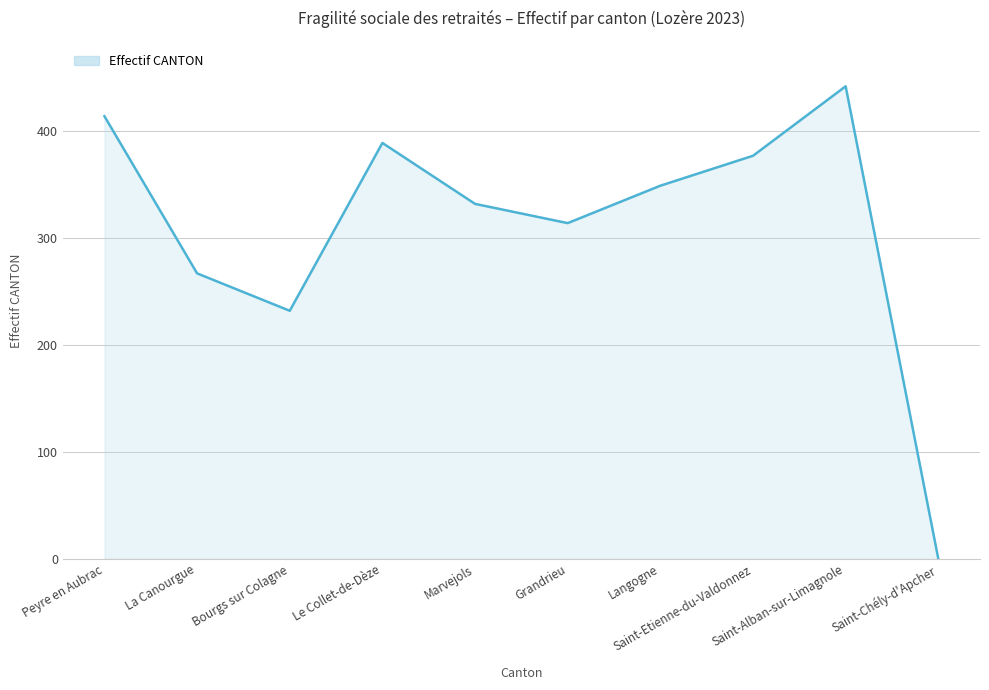

Where is the data nearest to the value 221?

Bourgs sur Colagne